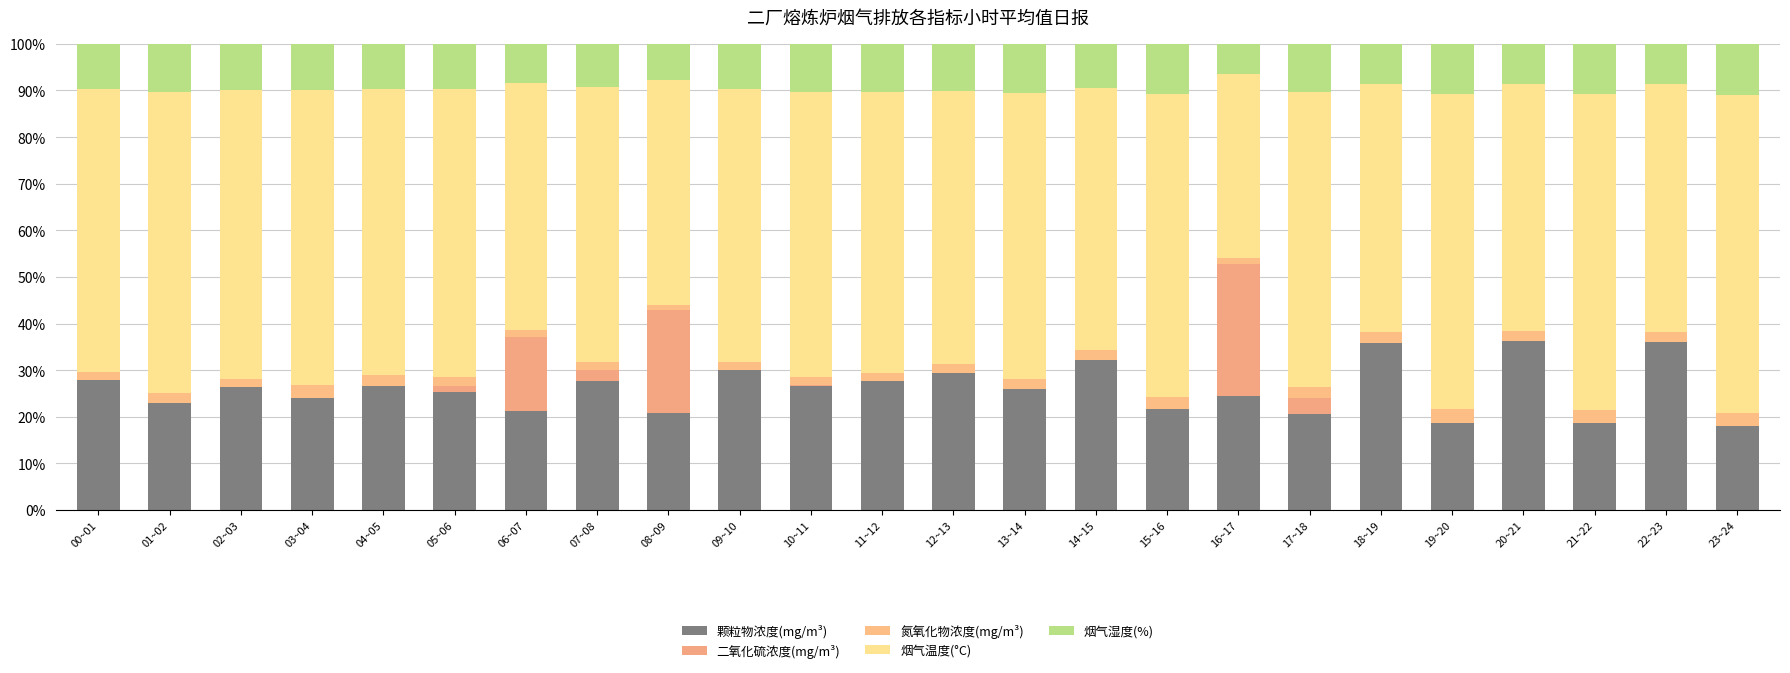

Does the chart contain stacked bars?

Yes